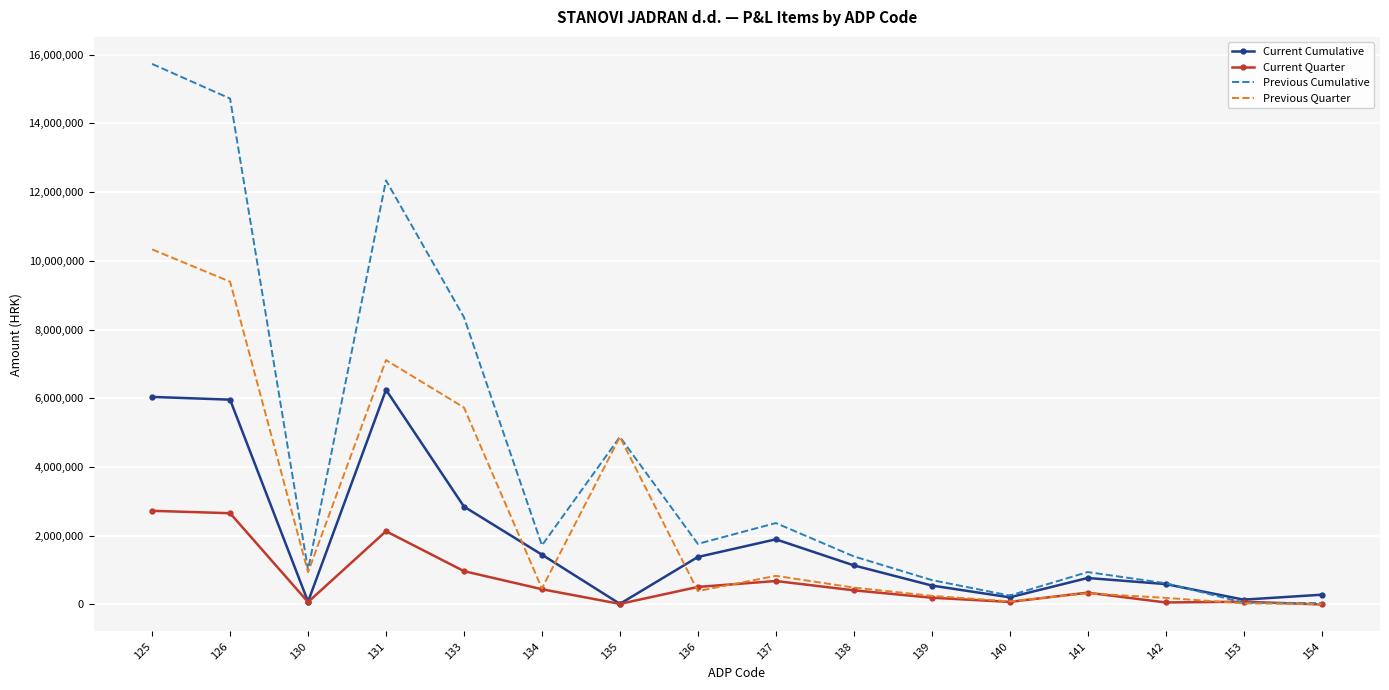

Between 136 and 142, which series saw the biggest shift?

Previous Cumulative